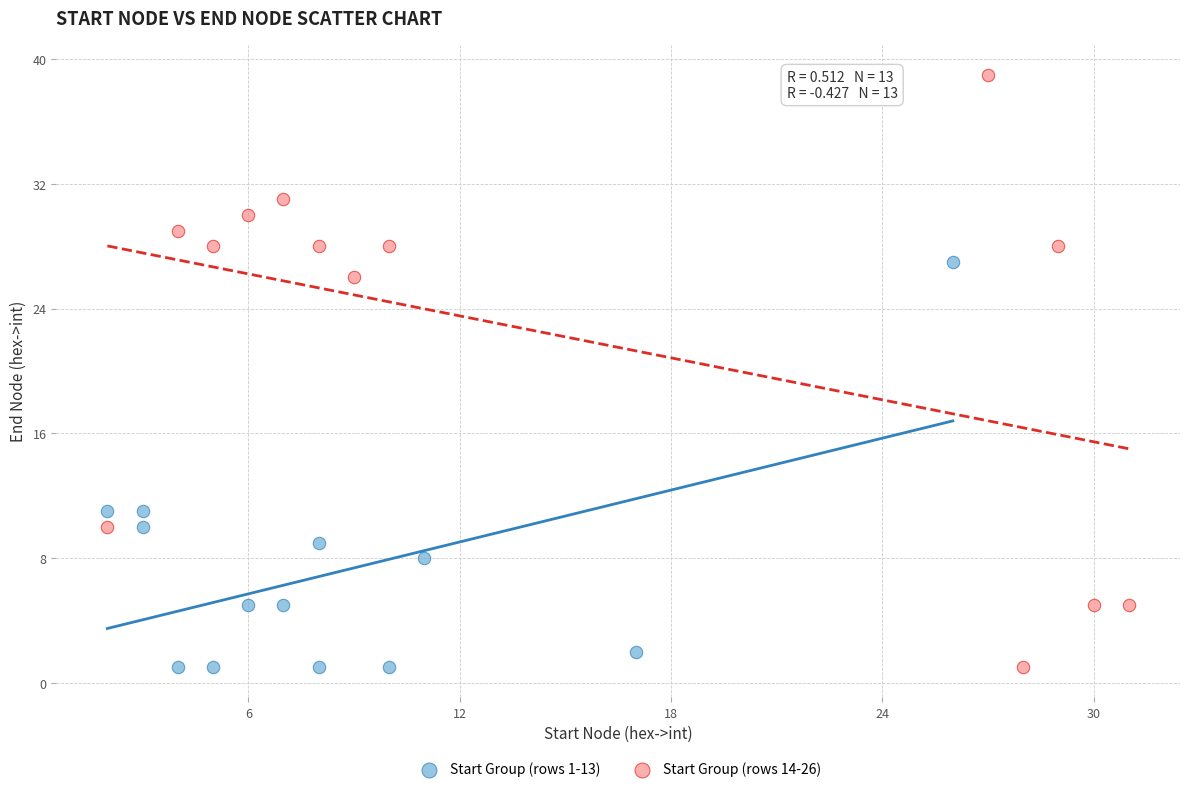

Which series contains the highest Y value?

Start Group (rows 14-26)